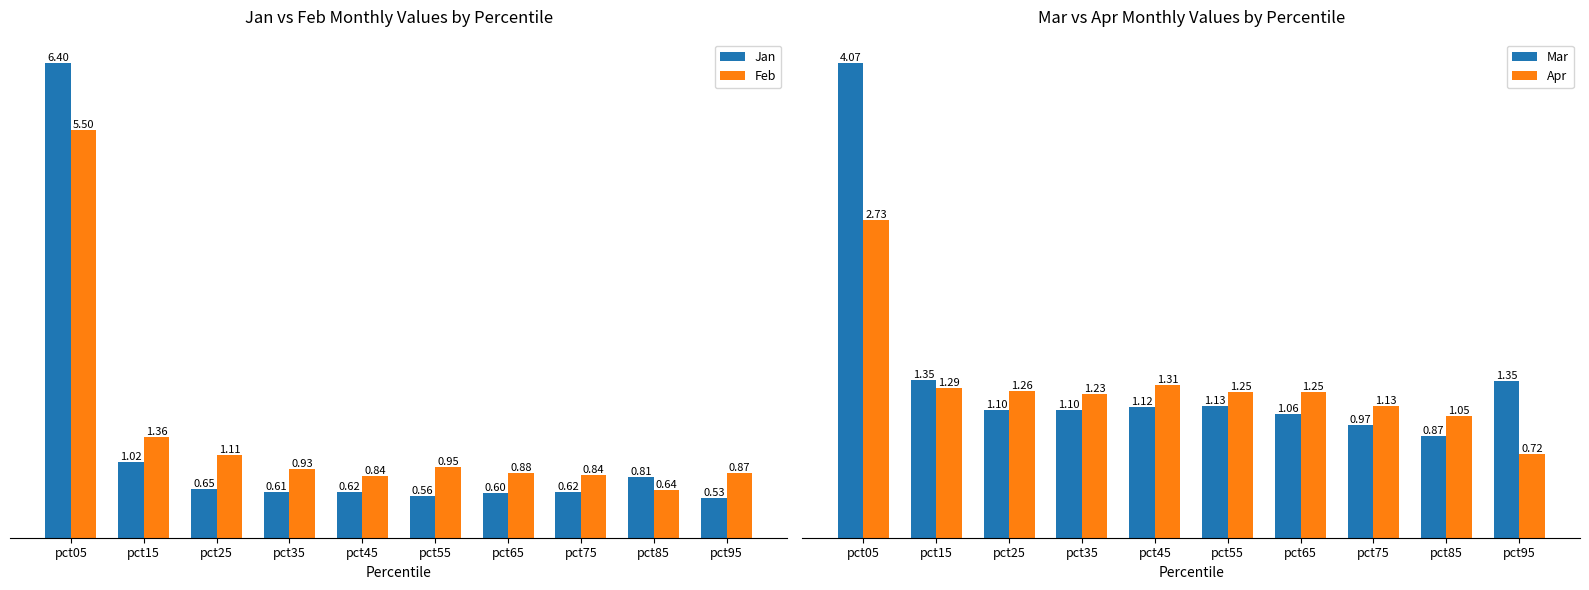

Is the value of Feb at pct25 greater than the value of Jan at pct85?

Yes